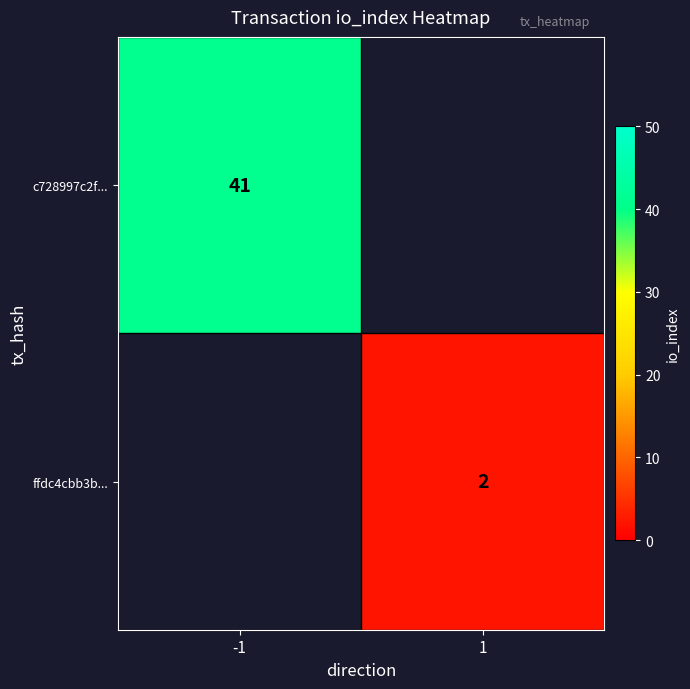

The value of c728997c2f... at -1 is 70. True or false?

False